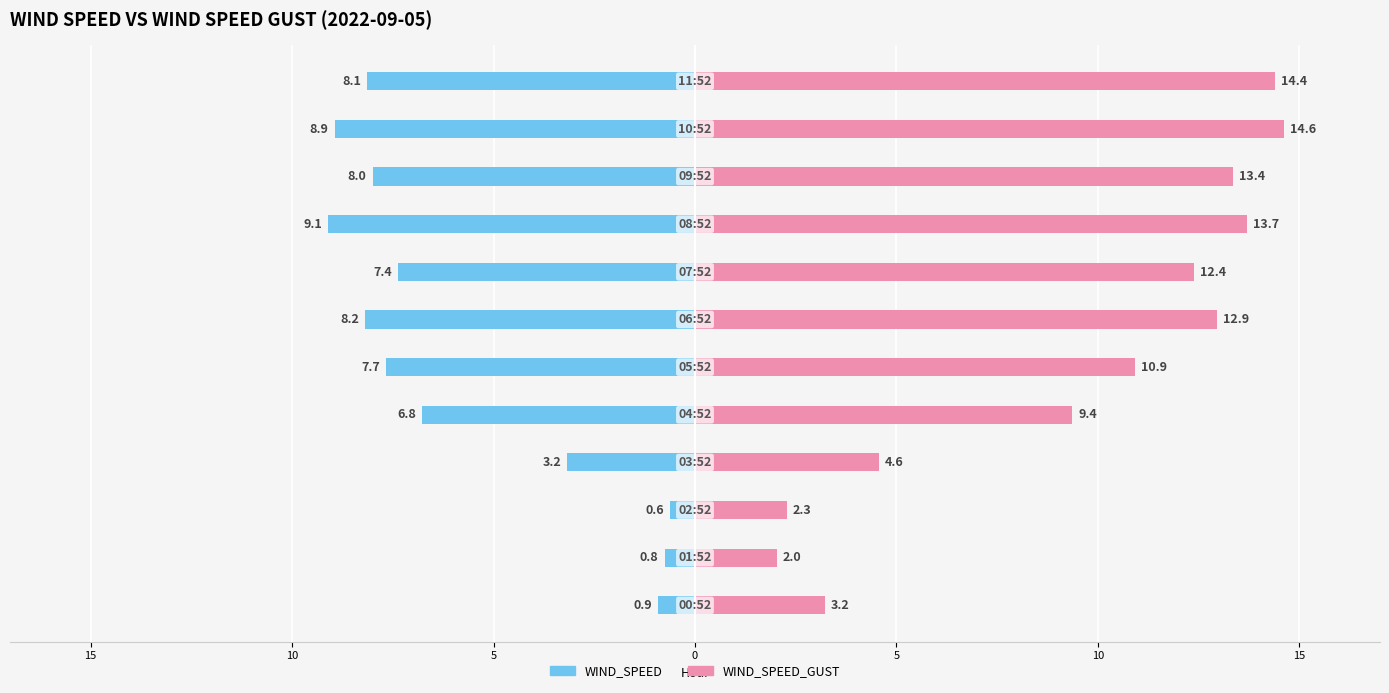

What are all the series names shown in the legend?

WIND_SPEED, WIND_SPEED_GUST